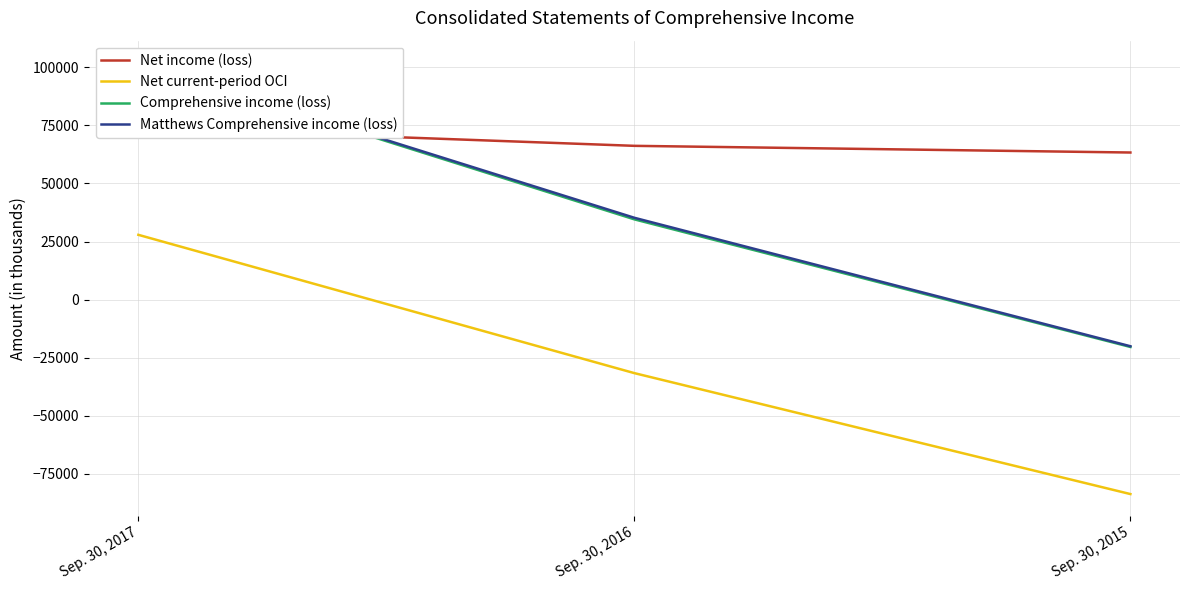

Rank the series by their maximum value, from highest to lowest.

Matthews Comprehensive income (loss), Comprehensive income (loss), Net income (loss), Net current-period OCI